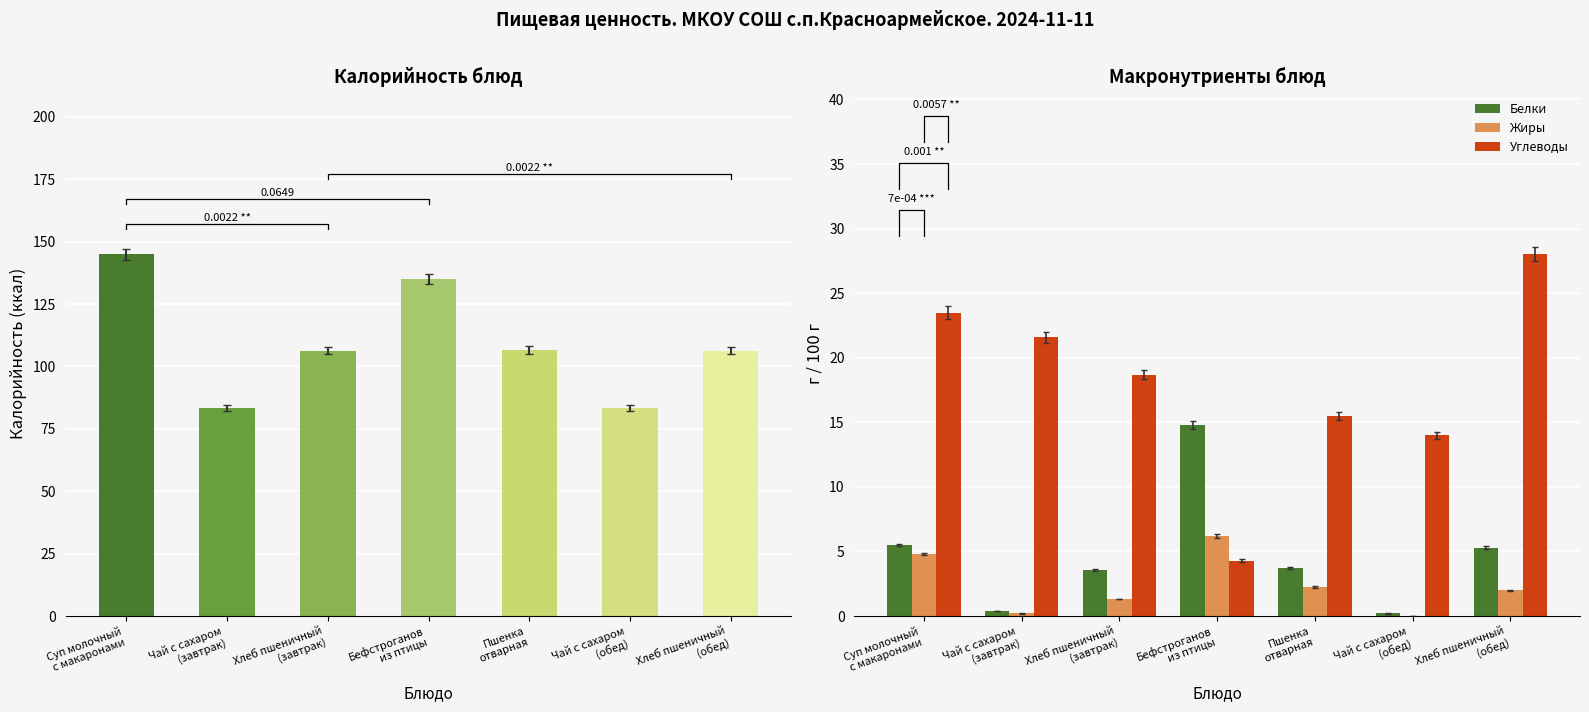

At Хлеб пшеничный
(завтрак), list the series in order from largest to smallest.

Калорийность, Углеводы, Белки, Жиры